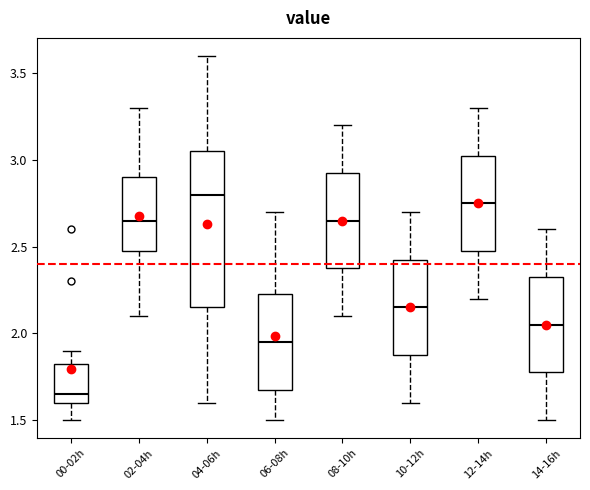

Reading left to right, read every box against the y-axis: the position of its median line, the range the box covers, and the ends of its whiskers. The values are not printed on the chart, so give them approximately, as read against the axis.

00-02h: median 1.65, box 1.60 to 1.85, whiskers 1.50 to 1.90
02-04h: median 2.65, box 2.50 to 2.90, whiskers 2.10 to 3.30
04-06h: median 2.80, box 2.15 to 3.05, whiskers 1.60 to 3.60
06-08h: median 1.95, box 1.70 to 2.25, whiskers 1.50 to 2.70
08-10h: median 2.65, box 2.40 to 2.95, whiskers 2.10 to 3.20
10-12h: median 2.15, box 1.90 to 2.45, whiskers 1.60 to 2.70
12-14h: median 2.75, box 2.50 to 3.05, whiskers 2.20 to 3.30
14-16h: median 2.05, box 1.80 to 2.35, whiskers 1.50 to 2.60